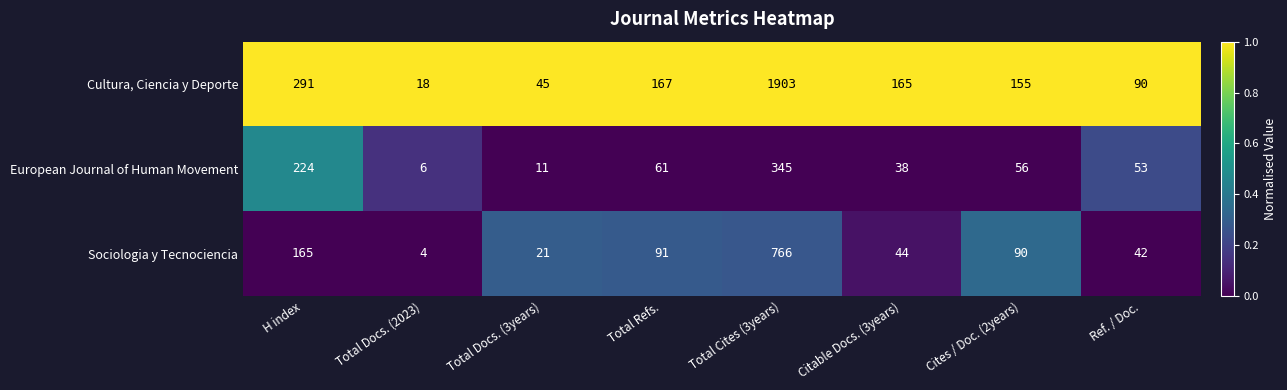

True or false: Sociologia y Tecnociencia has a value of 766 at Total Cites (3years).

True